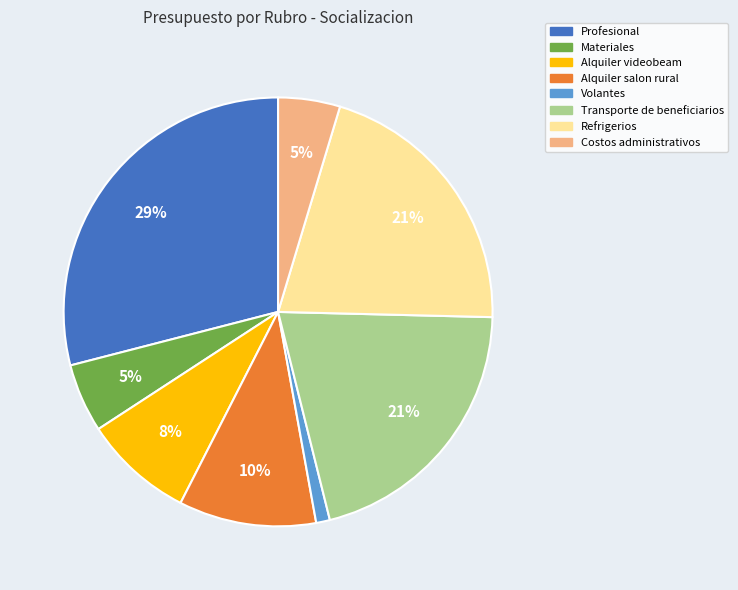

To the nearest percent, what percentage of the pie is Transporte de beneficiarios?

21%